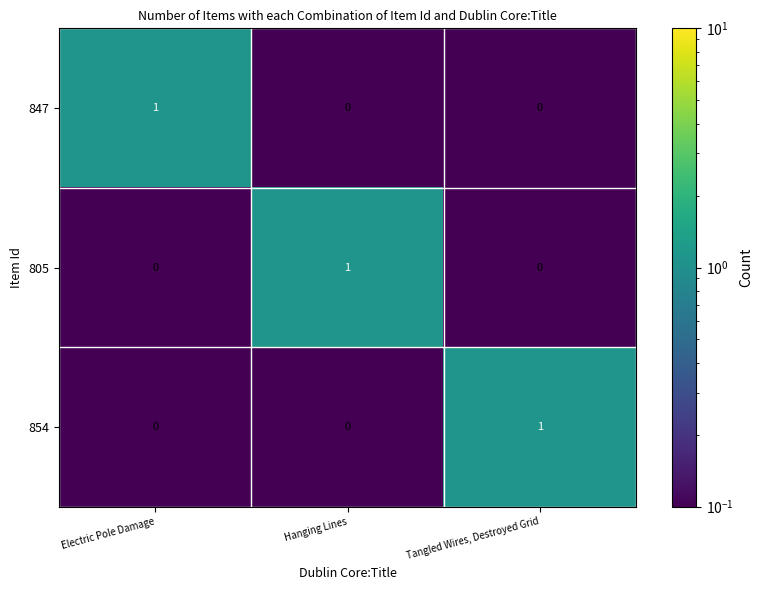

How many 805 values are between 0 and 1?

3